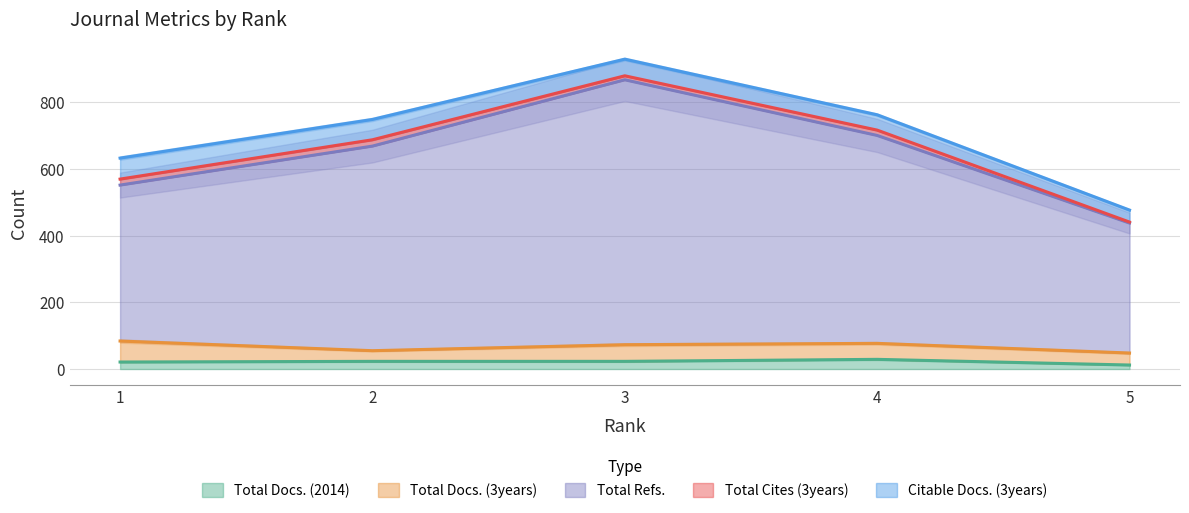

What is the highest value of the Total Docs. (2014) series?

29